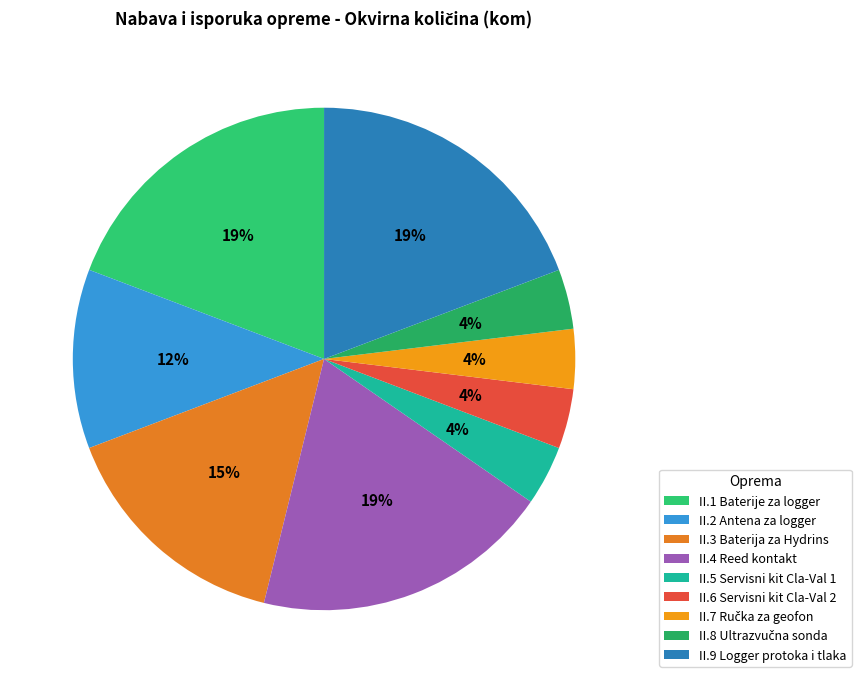

The II.2 Antena za logger slice represents 26% of the pie. True or false?

False